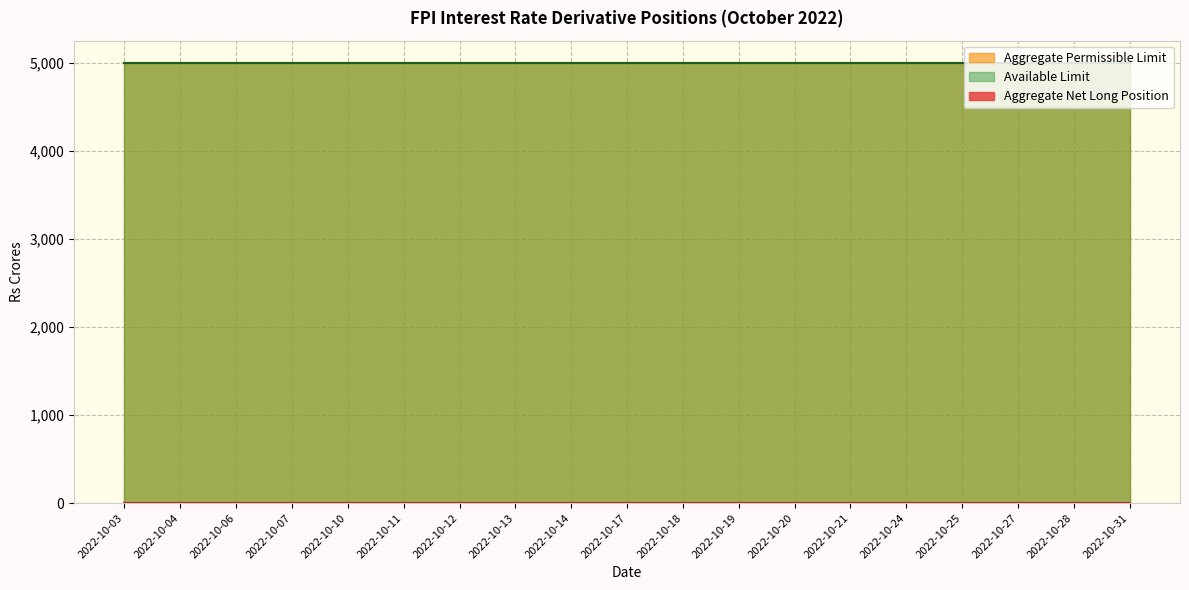

What are all the series names shown in the legend?

Aggregate Net Long Position, Aggregate Permissible Limit, Available Limit